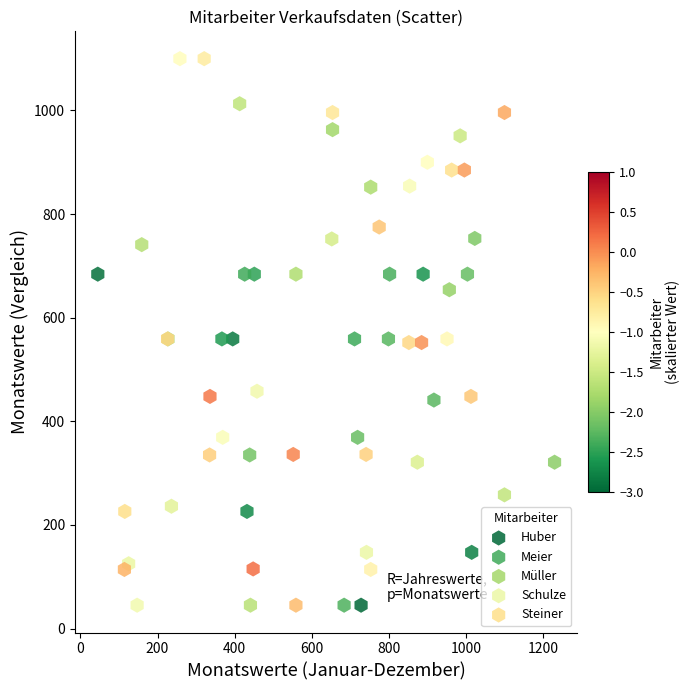

Which series has the widest spread of Y values?

Schulze